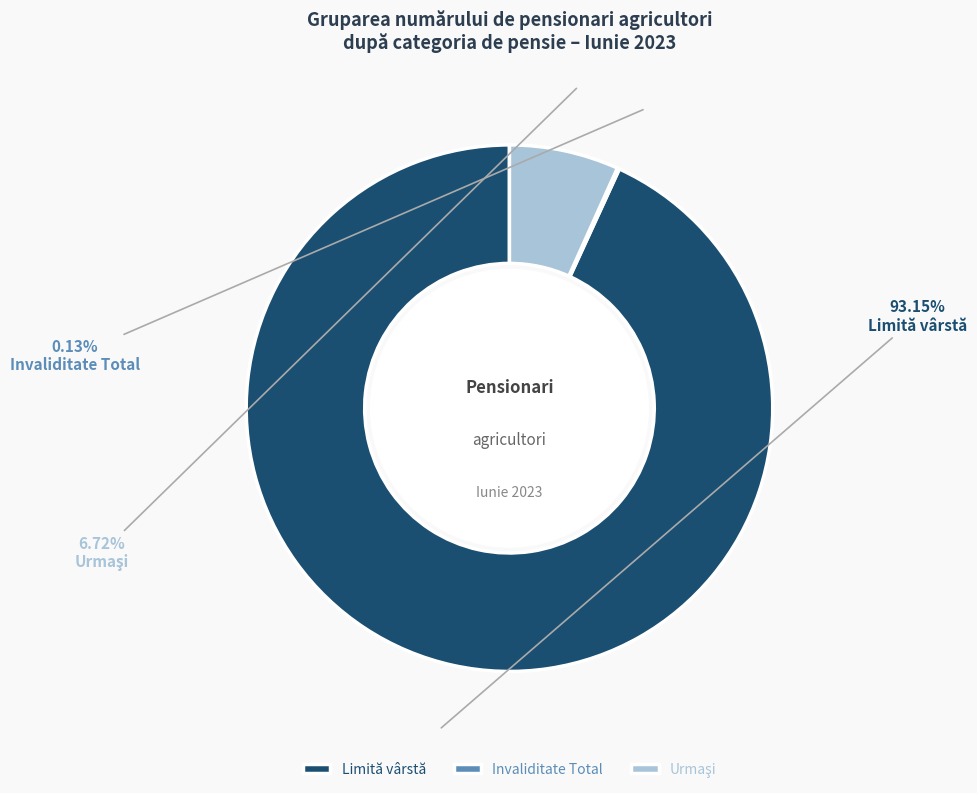

Which slice is the largest?

Limită vârstă